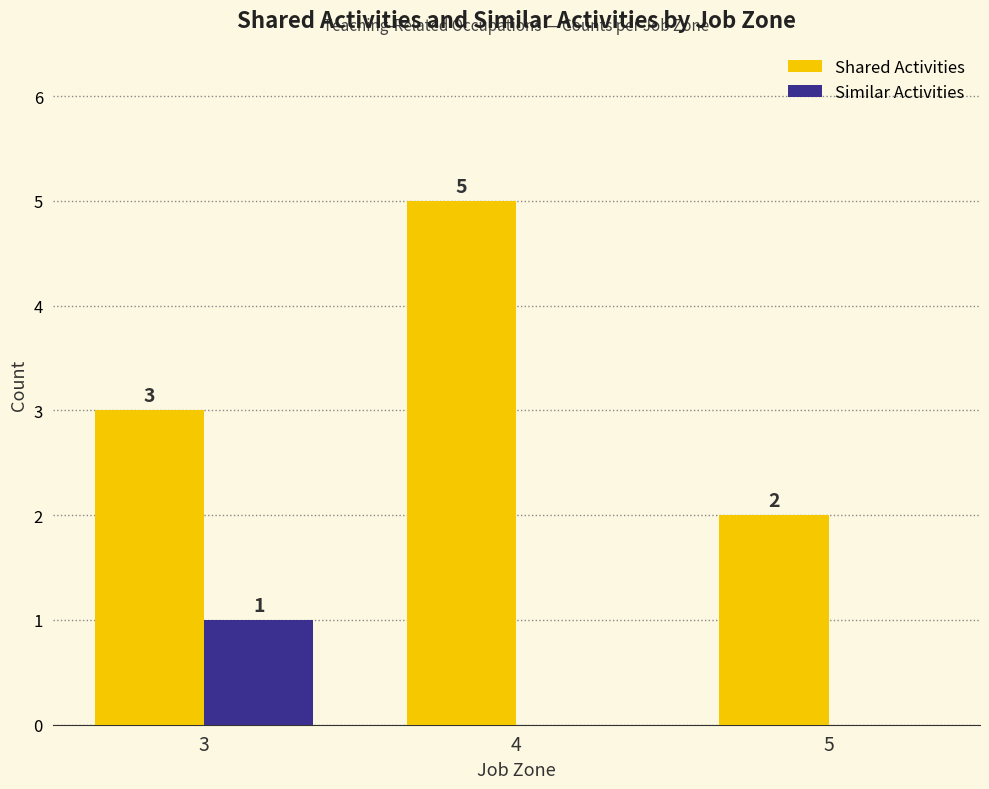

What is the maximum value shown in the chart?

5